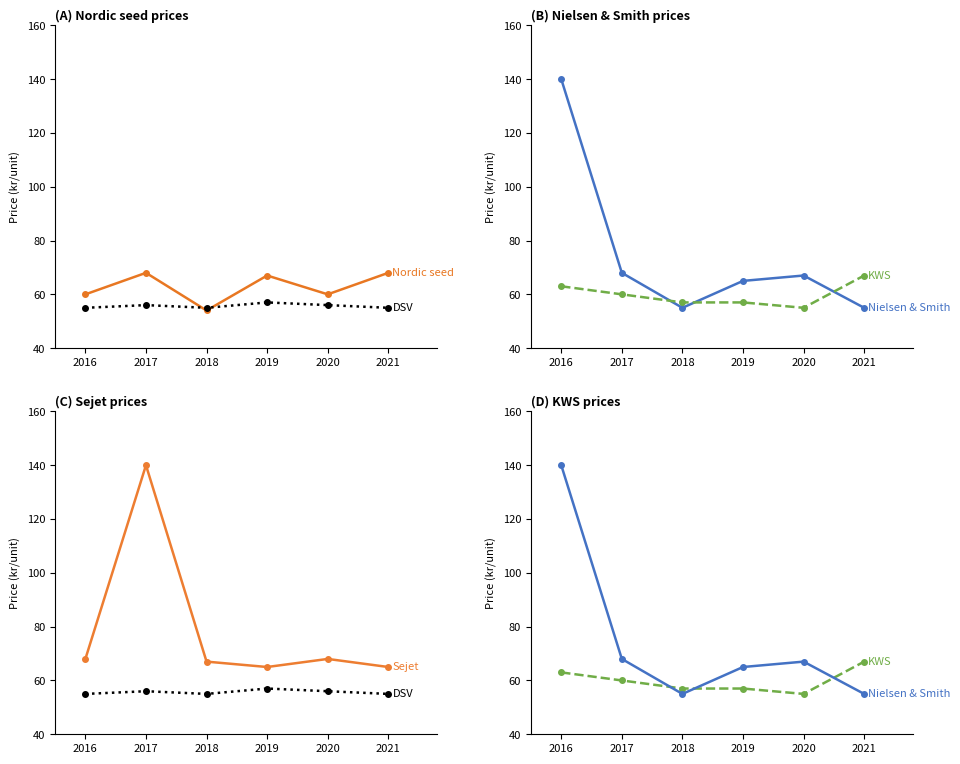

Reading left to right, list all the values displayed in this chart.

Nordic seed: 2016=60	2017=68	2018=54	2019=67	2020=60	2021=68
DSV: 2016=55	2017=56	2018=55	2019=57	2020=56	2021=55
Nielsen & Smith: 2016=140	2017=68	2018=55	2019=65	2020=67	2021=55
KWS: 2016=63	2017=60	2018=57	2019=57	2020=55	2021=67
Sejet: 2016=68	2017=140	2018=67	2019=65	2020=68	2021=65